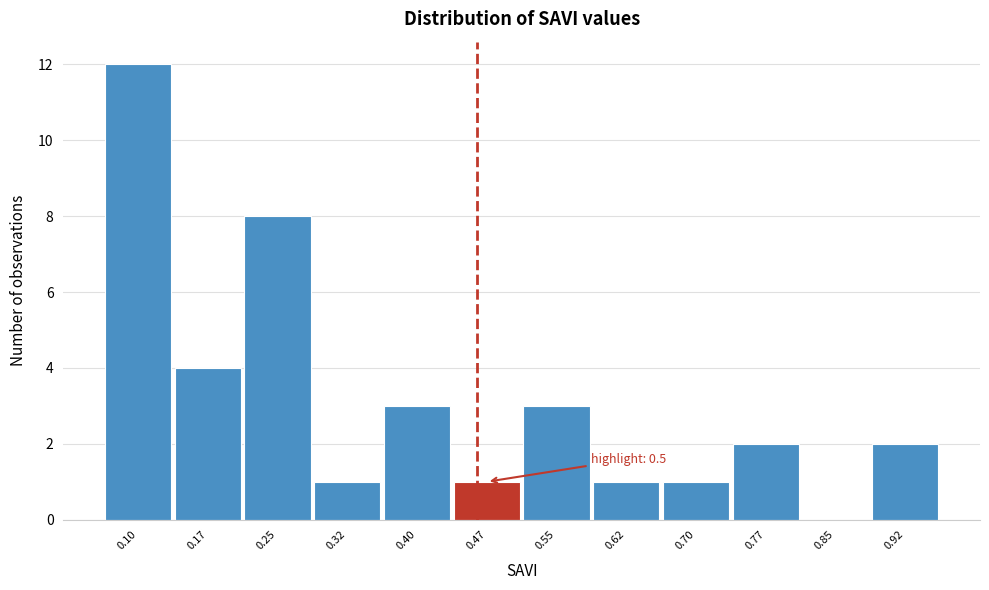

Reading right to left, transcribe all the data shown in this chart.

0.92=2	0.85=0	0.77=2	0.70=1	0.62=1	0.55=3	0.47=1	0.40=3	0.32=1	0.25=8	0.17=4	0.10=12